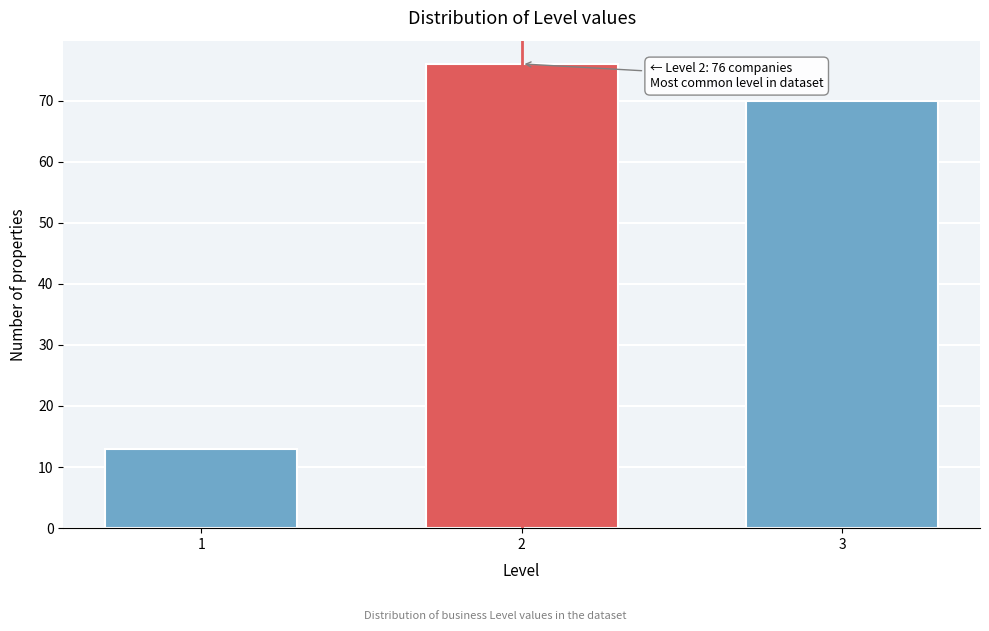

Reading left to right, list all the values displayed in this chart.

1=13	2=76	3=70